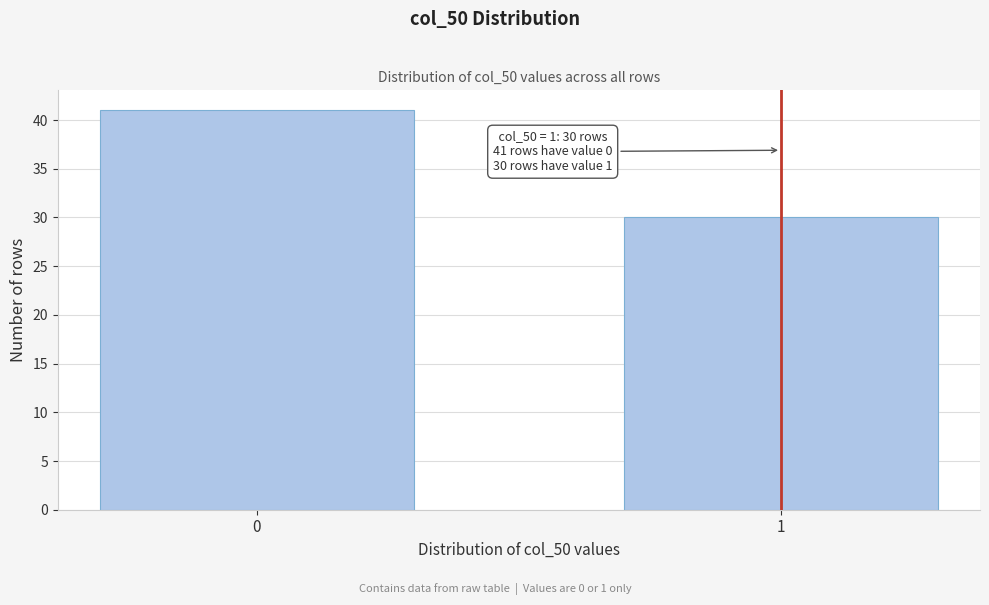

Reading left to right, what are all the values shown in this chart?

0=41	1=30